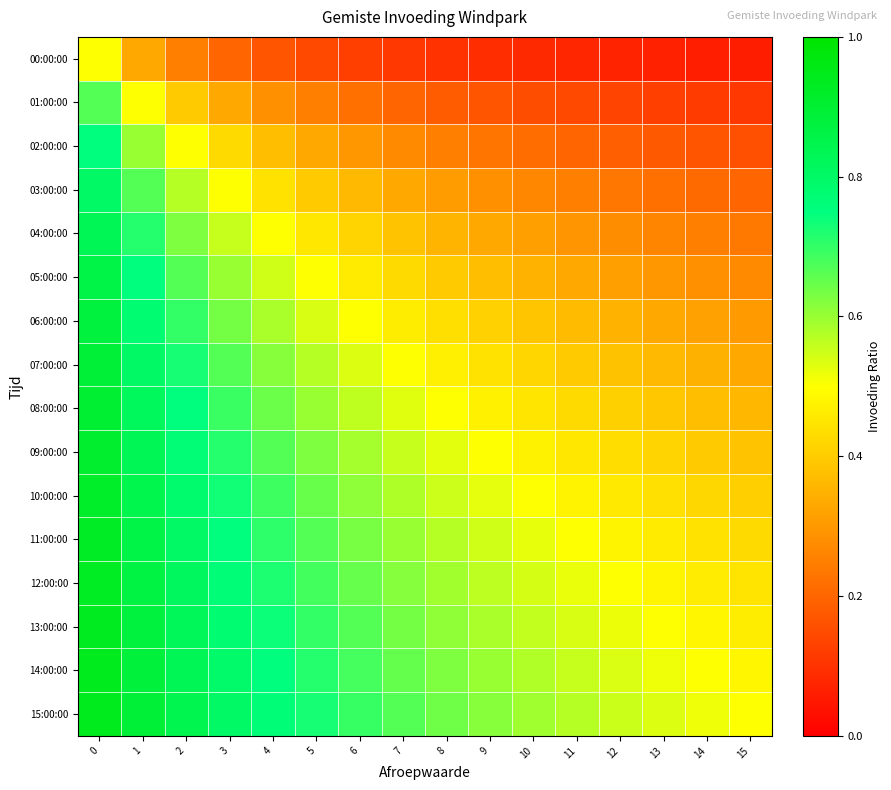

Rank the series by their maximum value, from lowest to highest.

00:00:00, 01:00:00, 02:00:00, 03:00:00, 04:00:00, 05:00:00, 06:00:00, 07:00:00, 08:00:00, 09:00:00, 10:00:00, 11:00:00, 12:00:00, 13:00:00, 14:00:00, 15:00:00